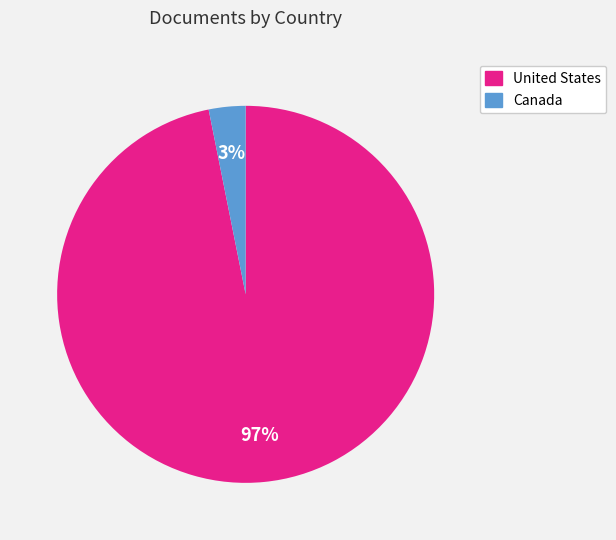

Between United States and Canada, which is larger?

United States